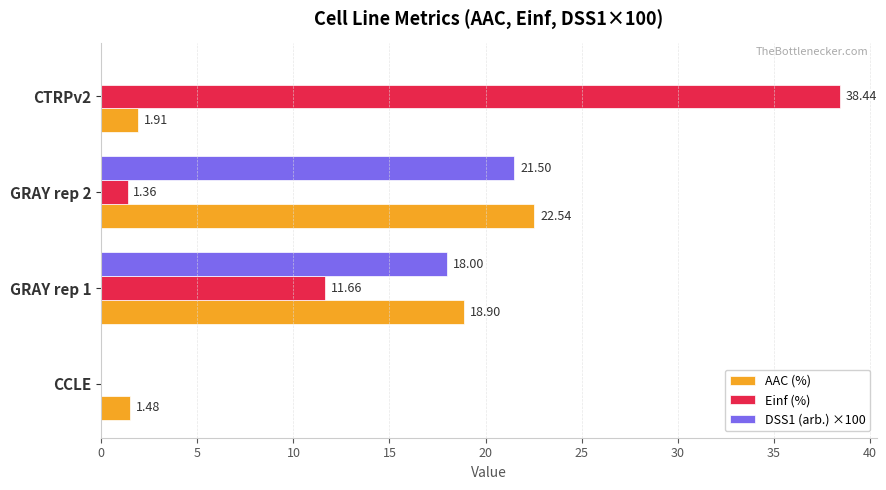

Which series has the largest total across all categories?

Einf (%)